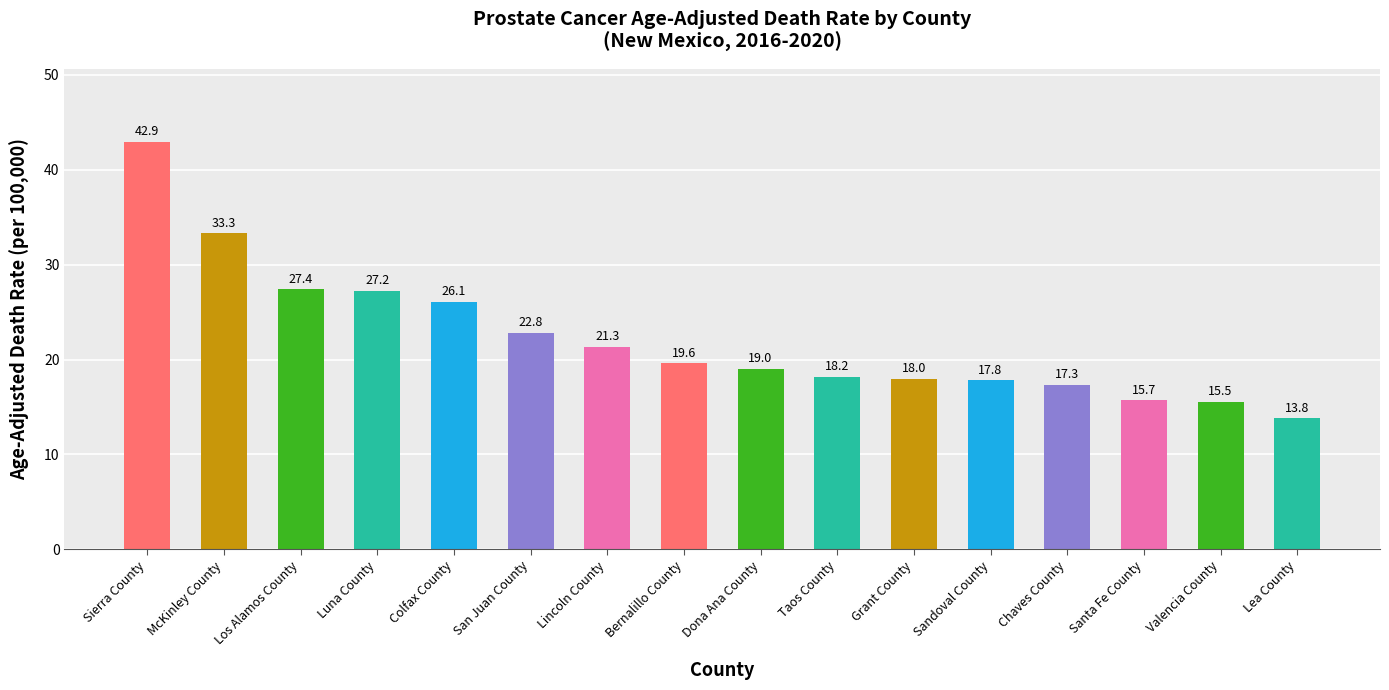

What is the difference between the second highest and minimum values?

19.5